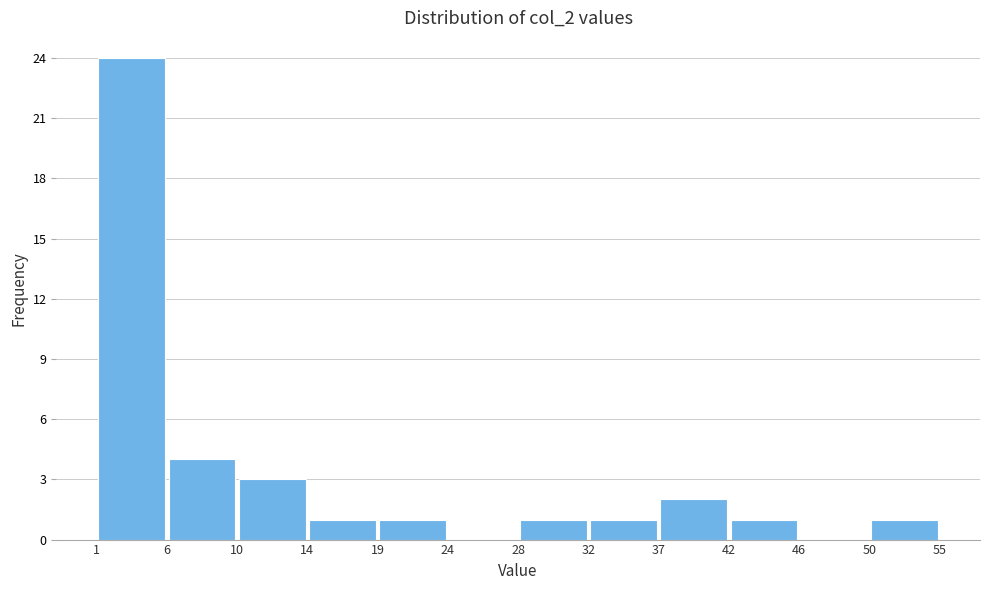

Reading left to right, list every bar in this chart as the range it spans on the x-axis followed by its height. The values are not printed on the chart, so give them approximately, as read against the axis.

1 to 6: 24
6 to 10: 4
10 to 14: 3
14 to 19: 1
19 to 24: 1
24 to 28: 0
28 to 32: 1
32 to 37: 1
37 to 42: 2
42 to 46: 1
46 to 50: 0
50 to 55: 1